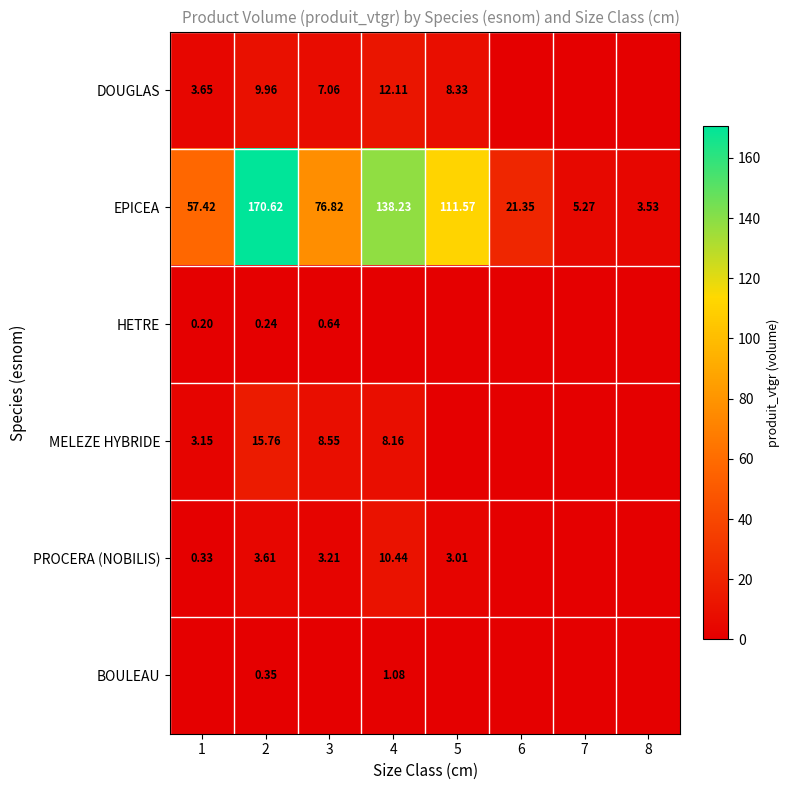

What is the maximum value shown in the chart?

170.6